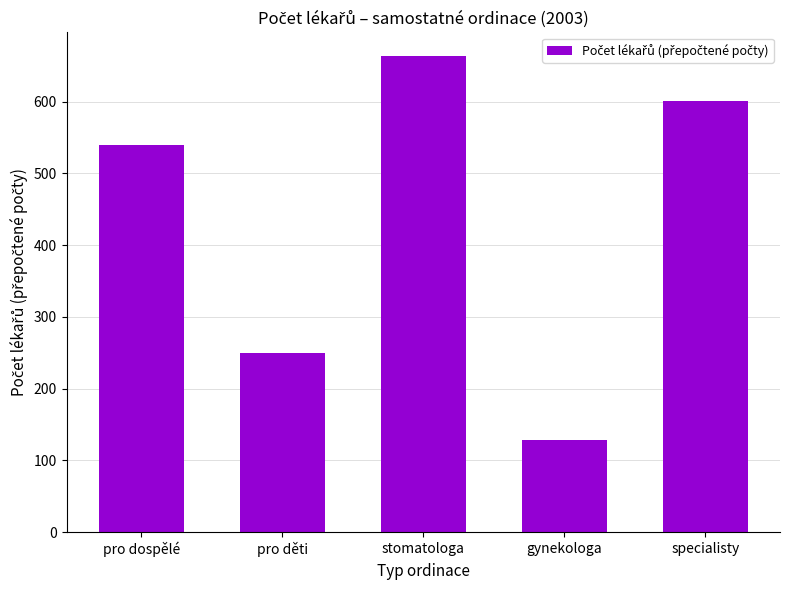

What is the sum of the values at pro děti and stomatologa?

913.0